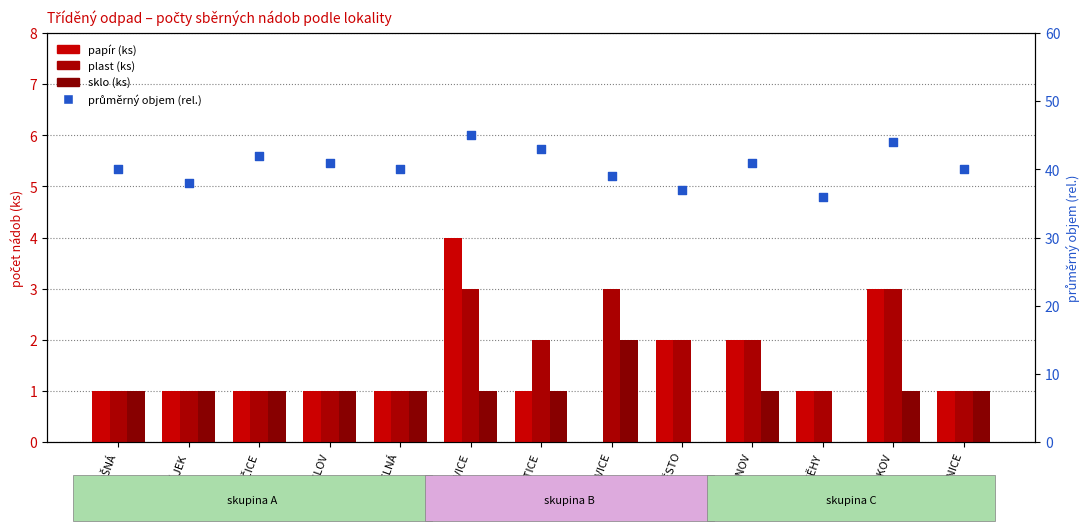

Which series has the largest total across all categories?

průměrný objem (rel.)